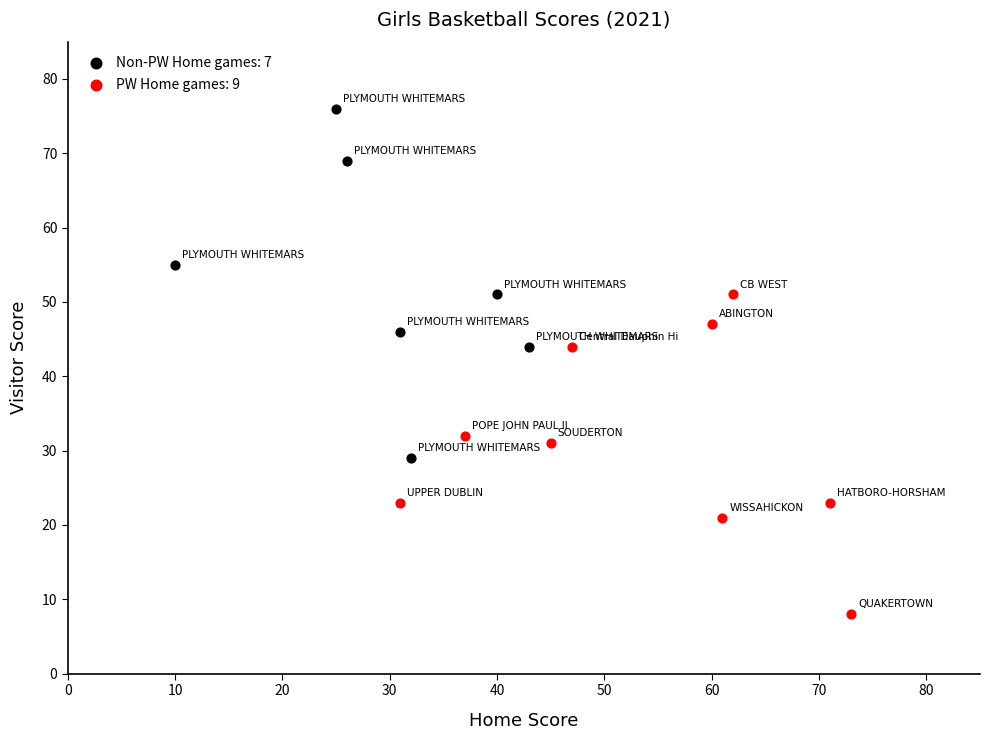

Which series reaches the maximum Y coordinate?

Non-PW Home games: 7